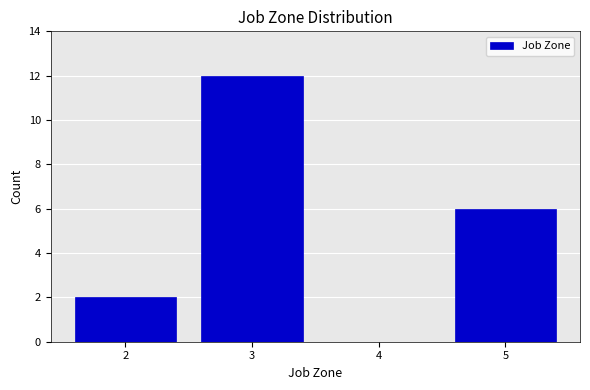

Reading left to right, transcribe this chart: for each bar, give the range it covers on the x-axis and its height. The values are not printed on the chart, so give them approximately, as read against the axis.

1.5 to 2.5: 2
2.5 to 3.5: 12
3.5 to 4.5: 0
4.5 to 5.5: 6